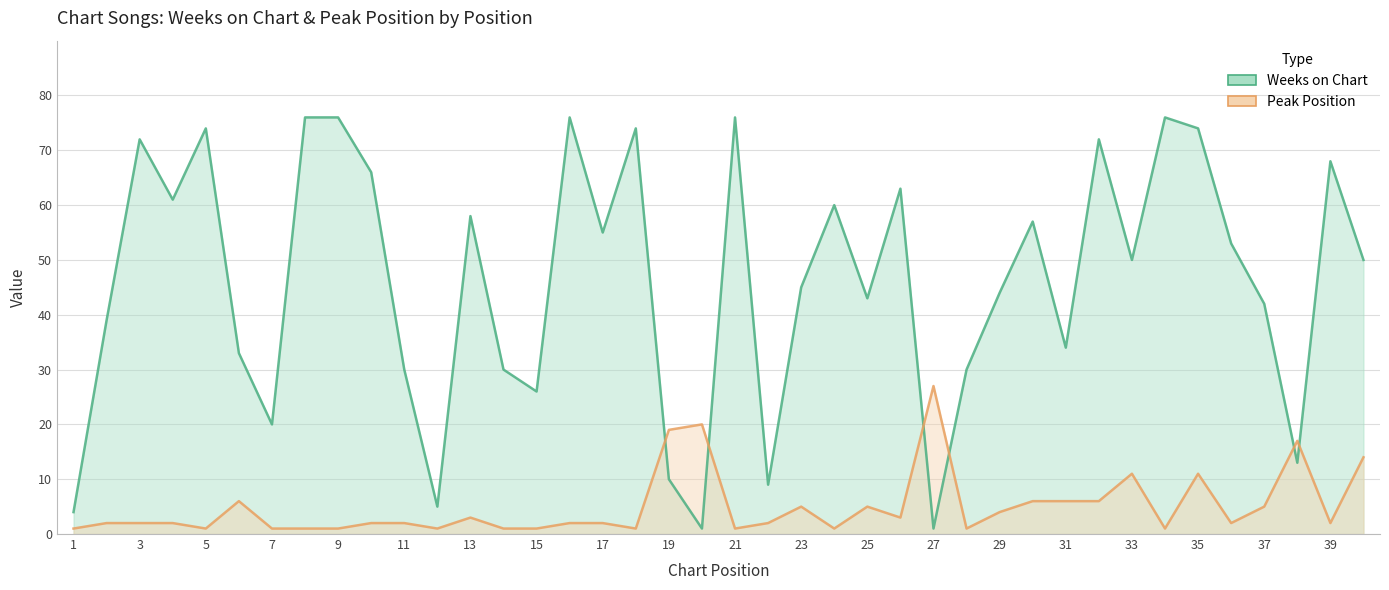

What is the minimum value shown in the chart?

1